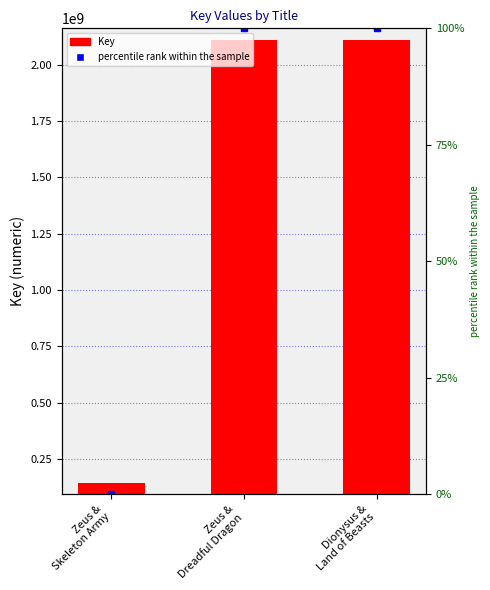

What value does the data have at Zeus &
Dreadful Dragon, to the nearest 50?

2110949250